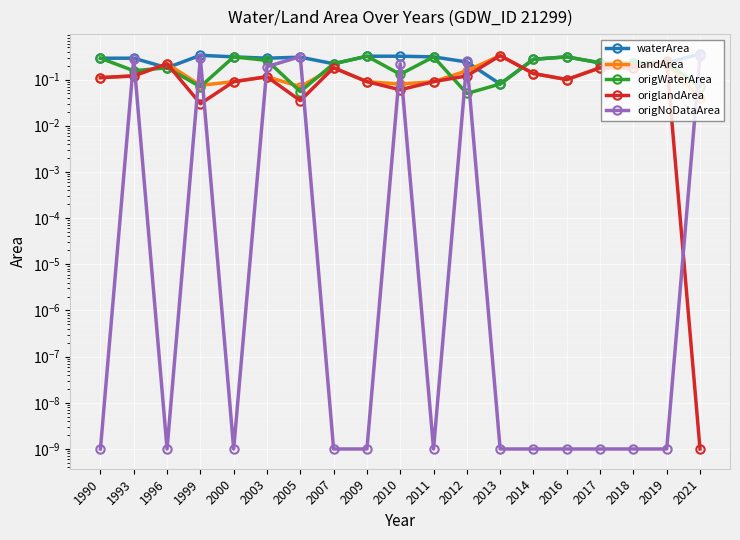

Rank the series at 2011 from lowest to highest value.

origNoDataArea, landArea, origlandArea, waterArea, origWaterArea